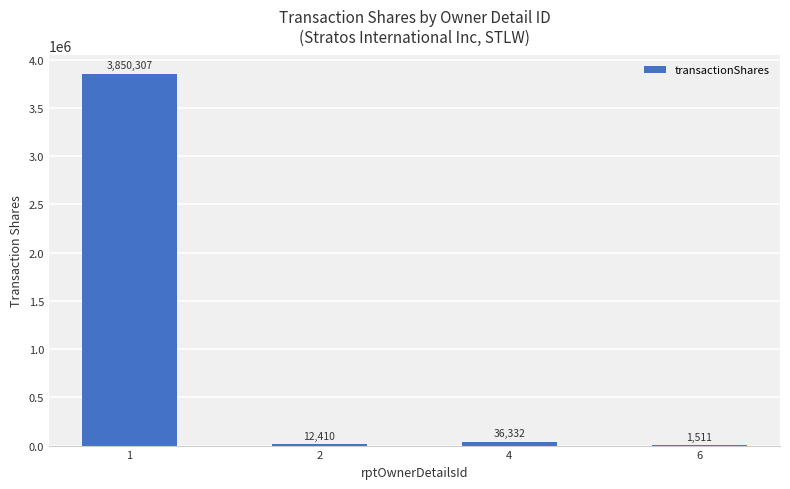

What is the maximum value shown in the chart?

3850307